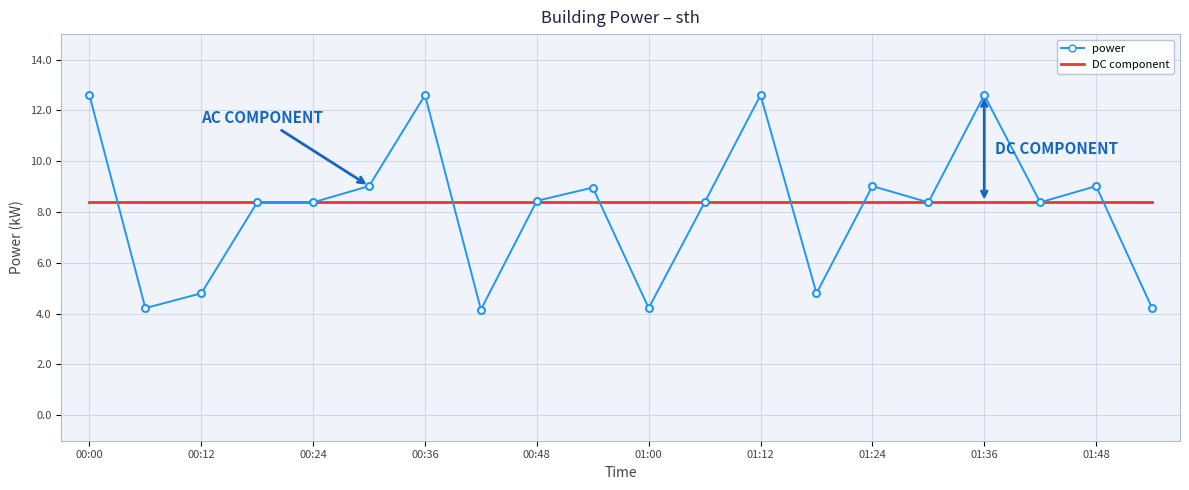

Rank the series by their maximum value, from highest to lowest.

power, DC component